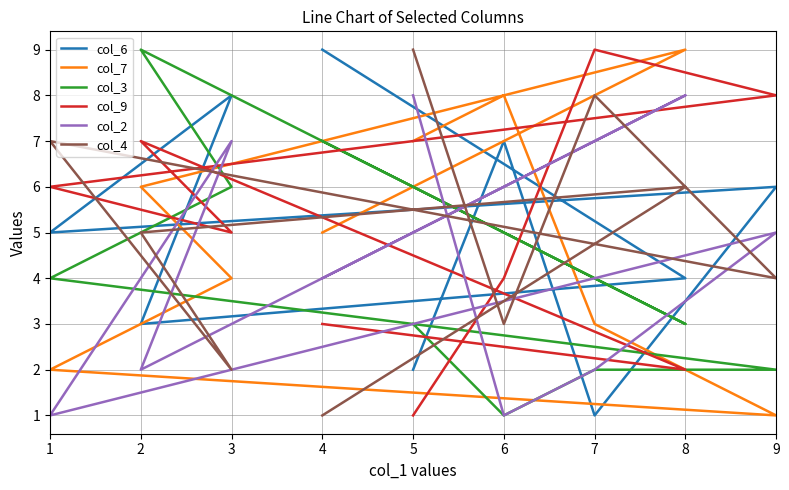

What are all the series names shown in the legend?

col_6, col_7, col_3, col_9, col_2, col_4